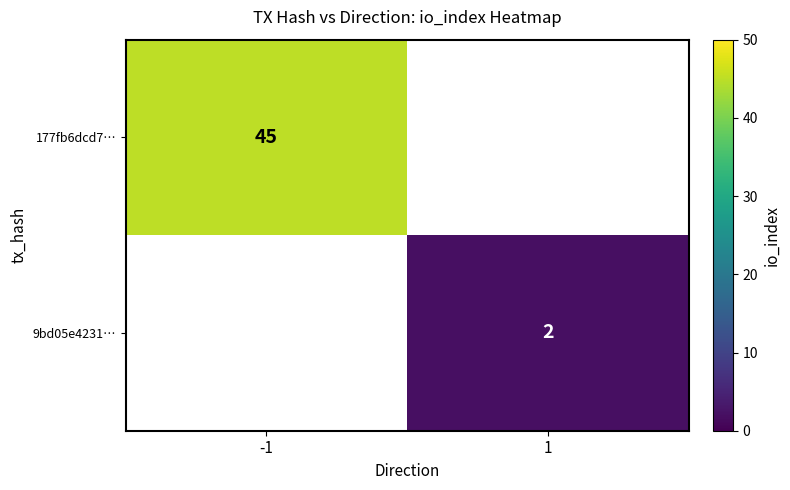

The value of 177fb6dcd7… at -1 is 68. True or false?

False